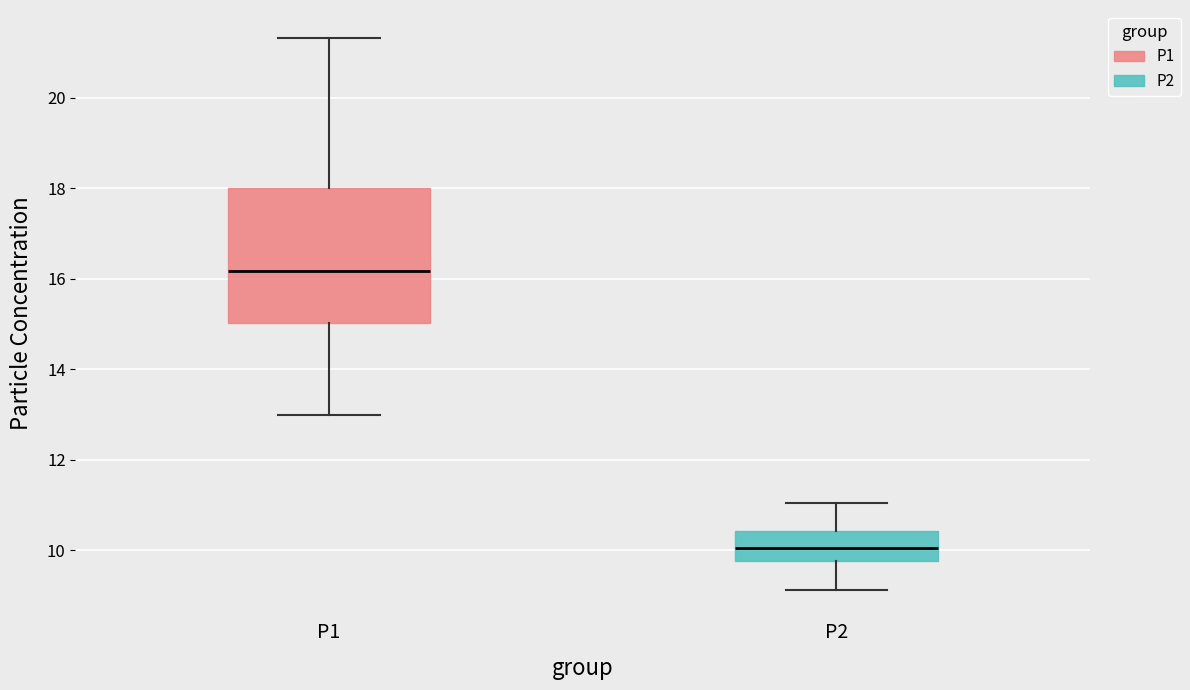

Which box has the lowest median line?

P2